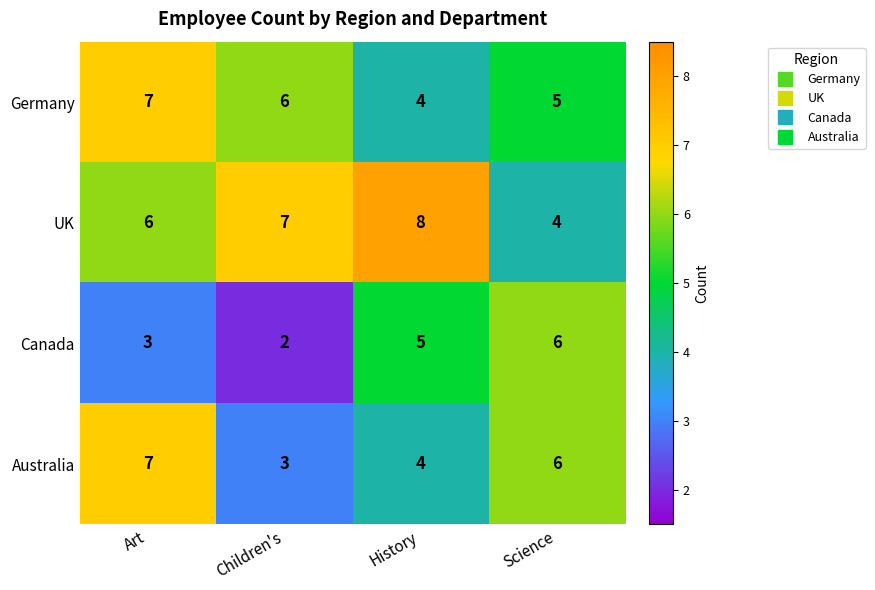

Reading left to right, list all the values displayed in this chart.

Germany: 7	6	4	5
UK: 6	7	8	4
Canada: 3	2	5	6
Australia: 7	3	4	6